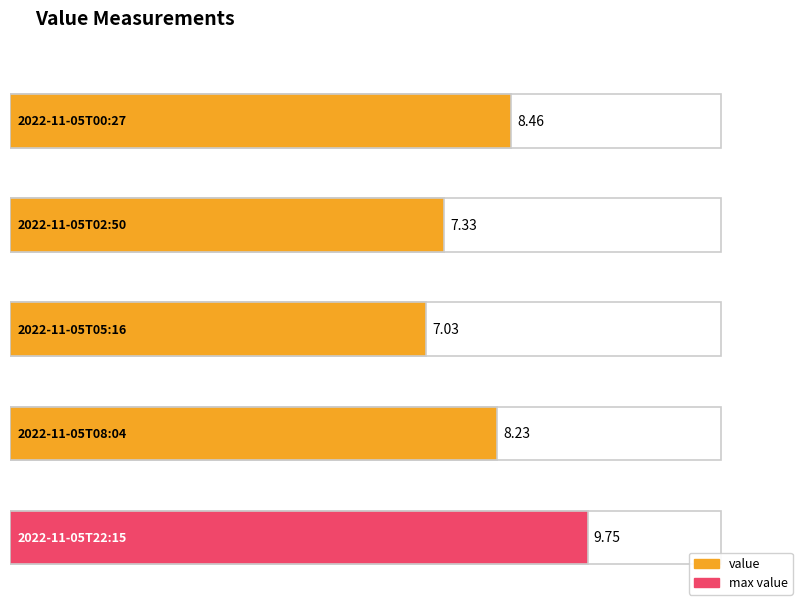

What is the smallest value displayed?

7.0